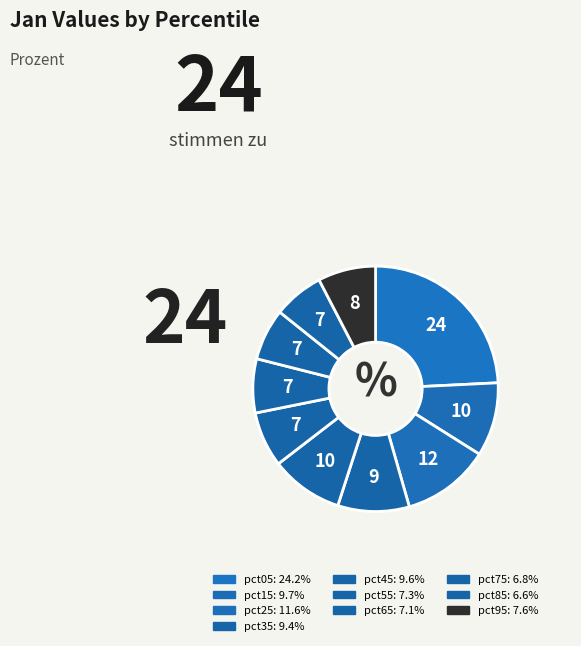

To the nearest percent, what is the average slice percentage?

10%